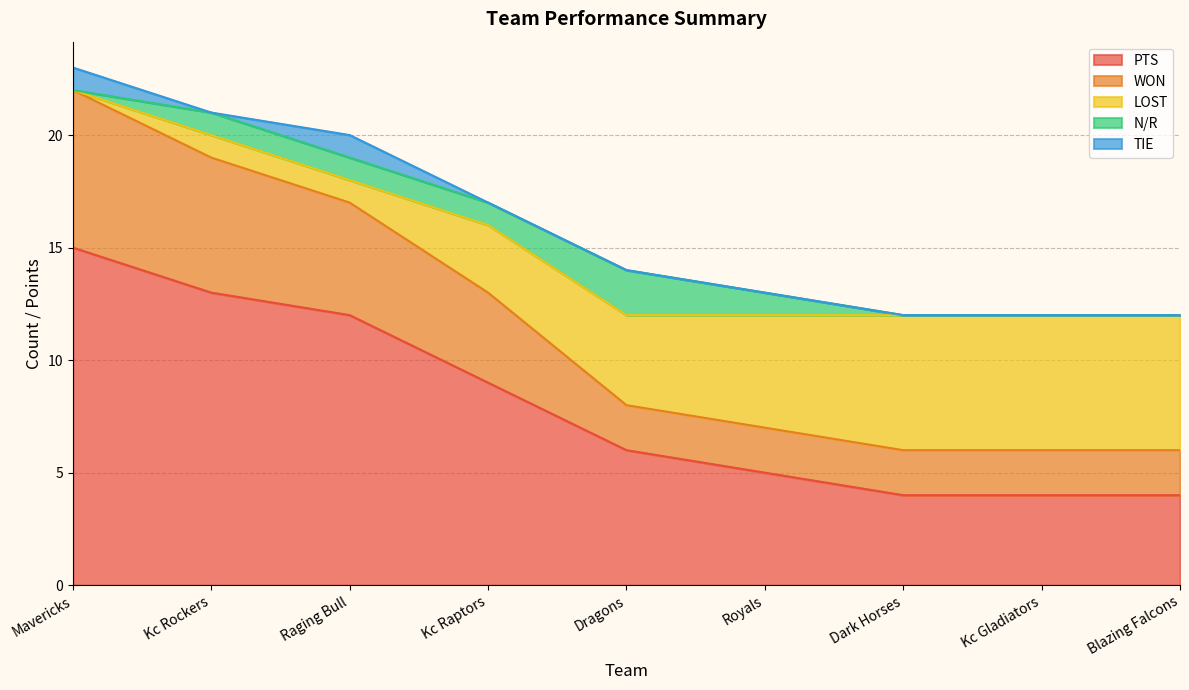

What is the total value across all series at Royals?

13